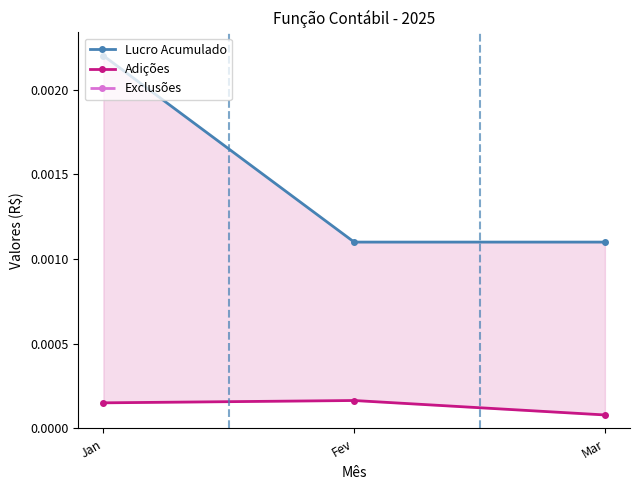

How many Adições values are between 0 and 1?

3